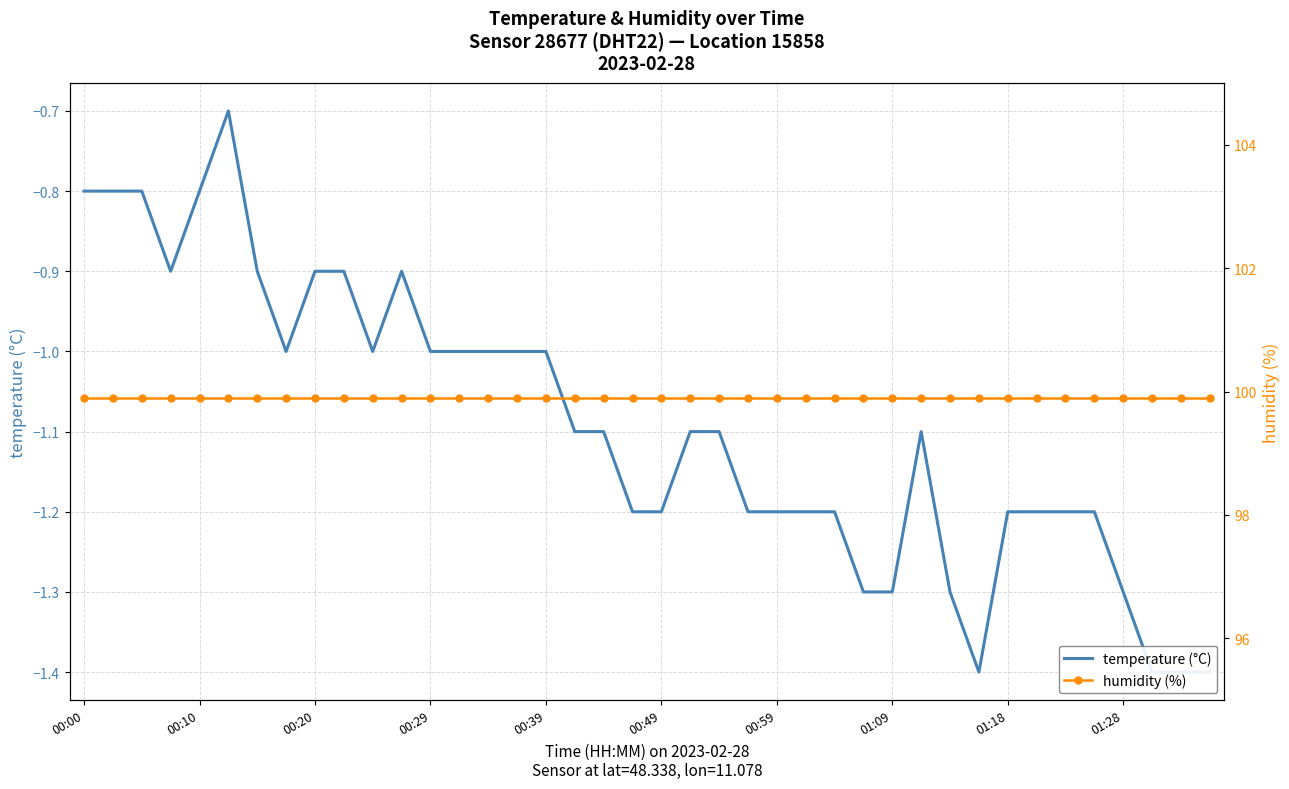

List the series in order of their overall mean, highest first.

humidity (%), temperature (°C)